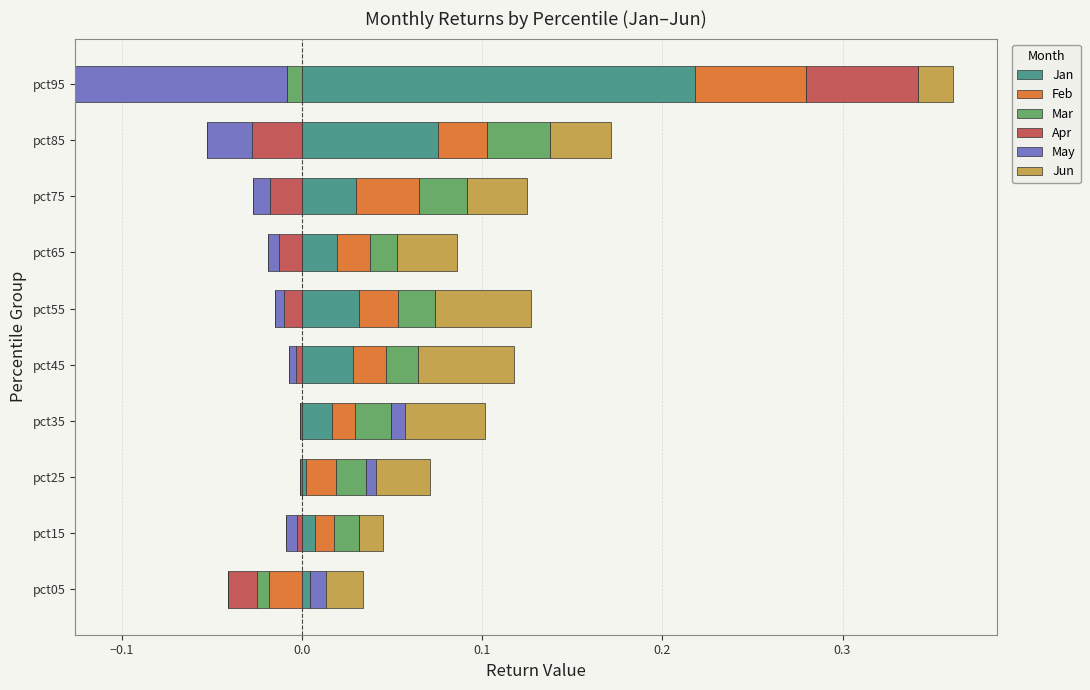

How many bars are there in each group?

6